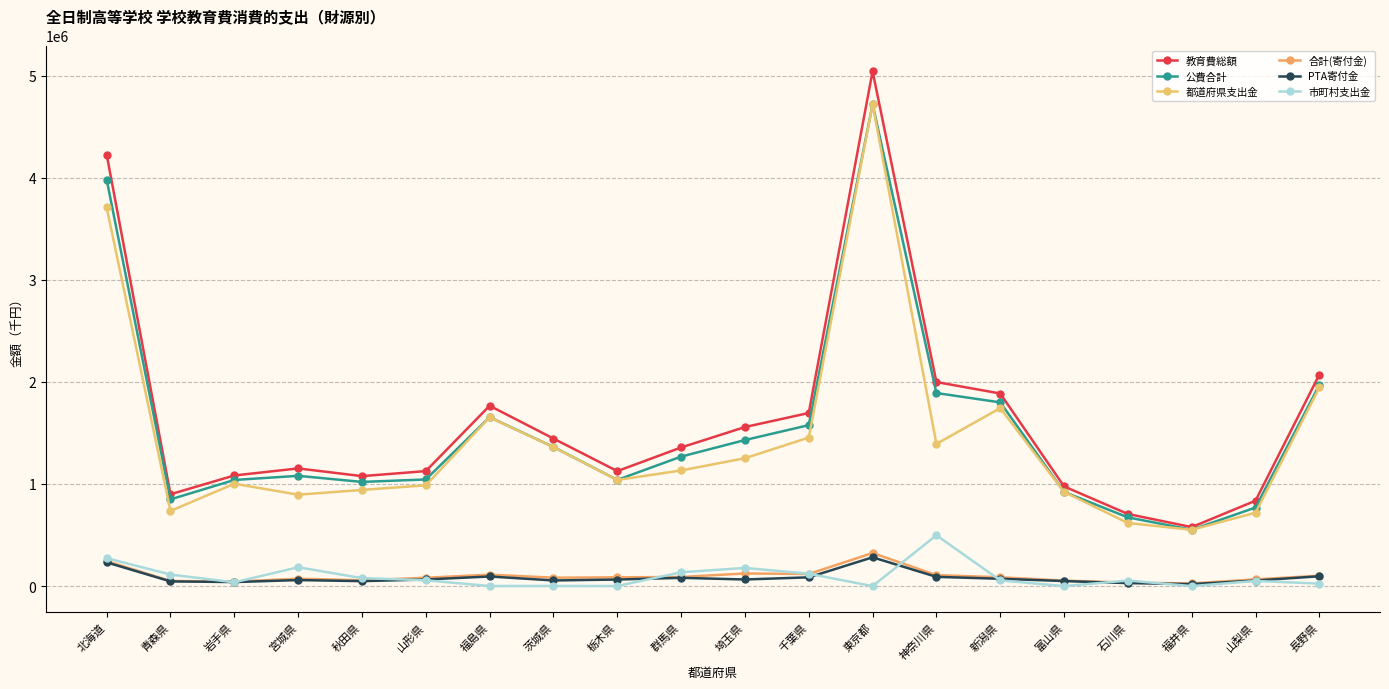

Reading left to right, extract all data points from this chart.

教育費総額: 4226242	899686	1083402	1152484	1076987	1126210	1766141	1444986	1125959	1357557	1557574	1695266	5041738	1998386	1885914	976300	706147	577640	836301	2071332
公費合計: 3981467	849383	1039291	1079951	1020307	1044282	1654120	1362299	1039974	1268033	1430308	1576128	4717996	1890702	1799205	922398	672948	551686	769541	1969583
都道府県支出金: 3707742	735982	1002393	895278	941762	987310	1652805	1360861	1039193	1132636	1252318	1454454	4717996	1392507	1742934	922201	617957	551405	718690	1945369
合計(寄付金): 244775	50303	44091	72533	56680	81928	112021	82418	85985	89394	123798	118888	323742	107684	86709	53902	33199	25954	65975	101749
PTA寄付金: 232556	46229	39649	59002	48717	64909	94199	55287	64435	81091	64863	86008	282108	90666	71906	49502	29526	19732	54190	96411
市町村支出金: 273725	113120	36898	184673	78521	56972	1034	1438	781	135397	177990	121393	0	497920	56271	197	54724	0	50851	24214